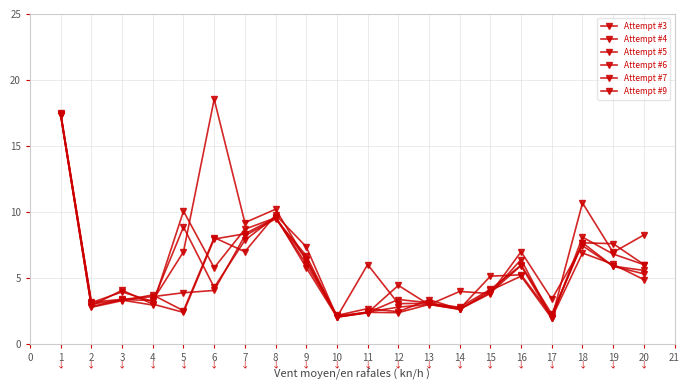

How many series are shown in this chart?

6